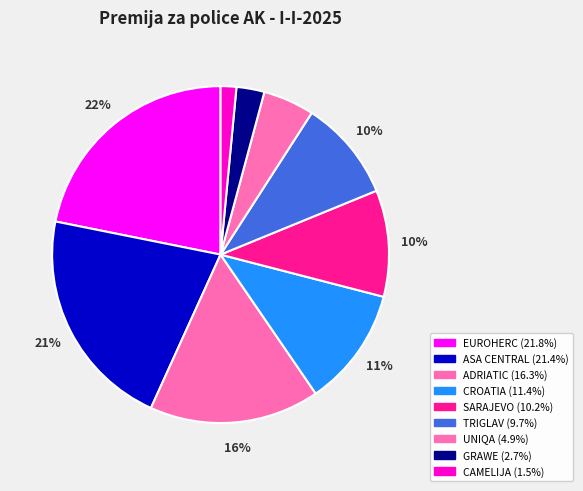

How many slices are in this pie chart?

9